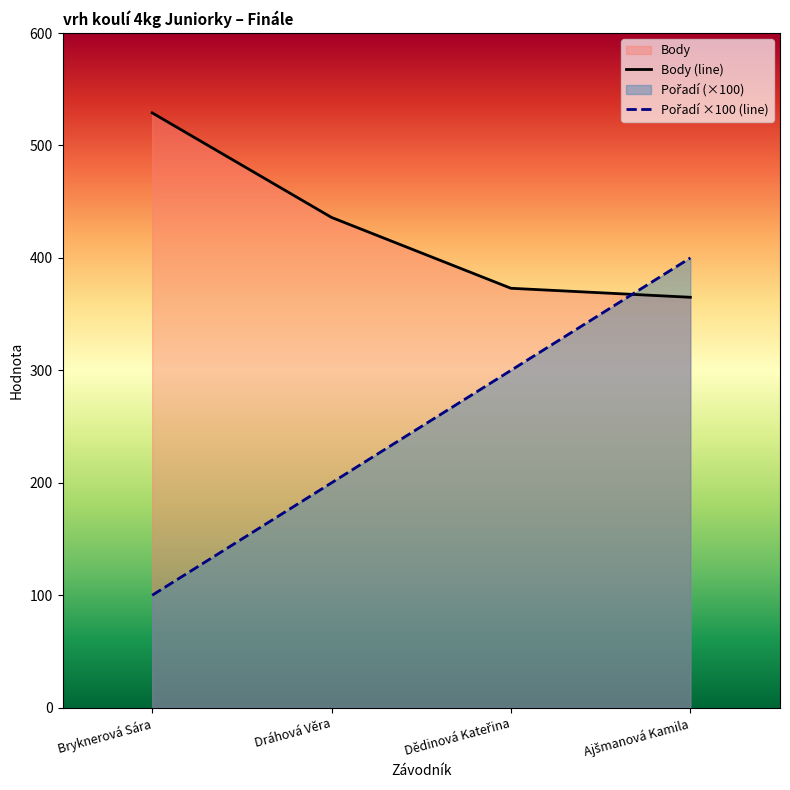

Which series has the widest spread of values?

Pořadí